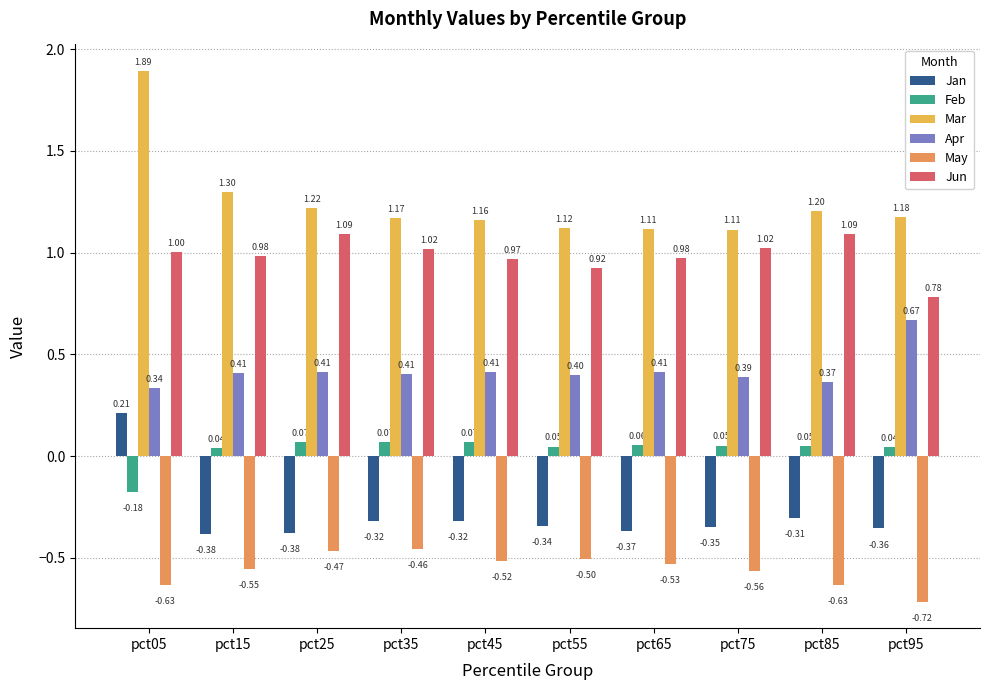

Are the bars horizontal?

No